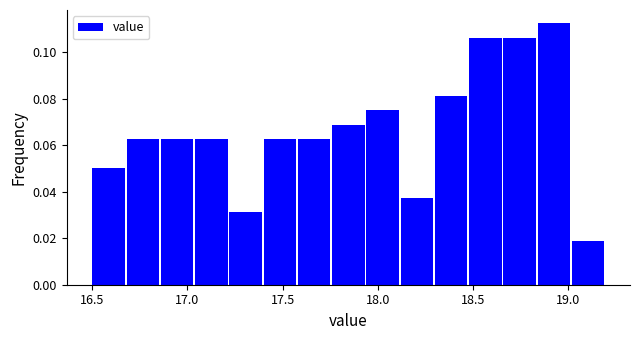

Read against the x-axis, roughly where is the centre of the tallest bar?

18.95